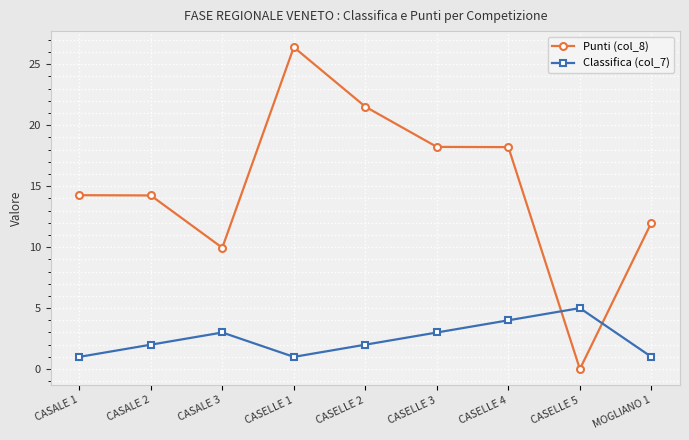

True or false: Punti (col_8) has more than 0 interior local peaks.

True